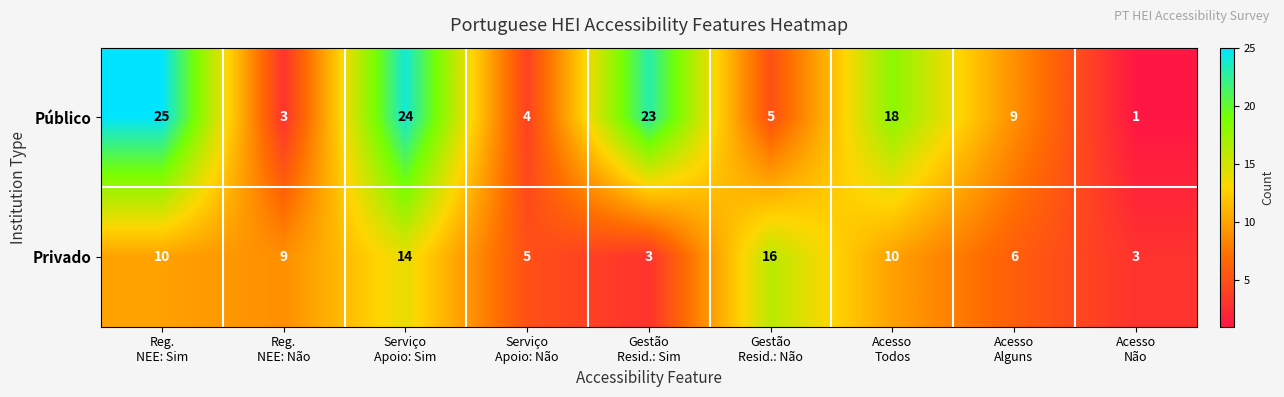

At Acesso
Todos, list the series in order from smallest to largest.

Privado, Público